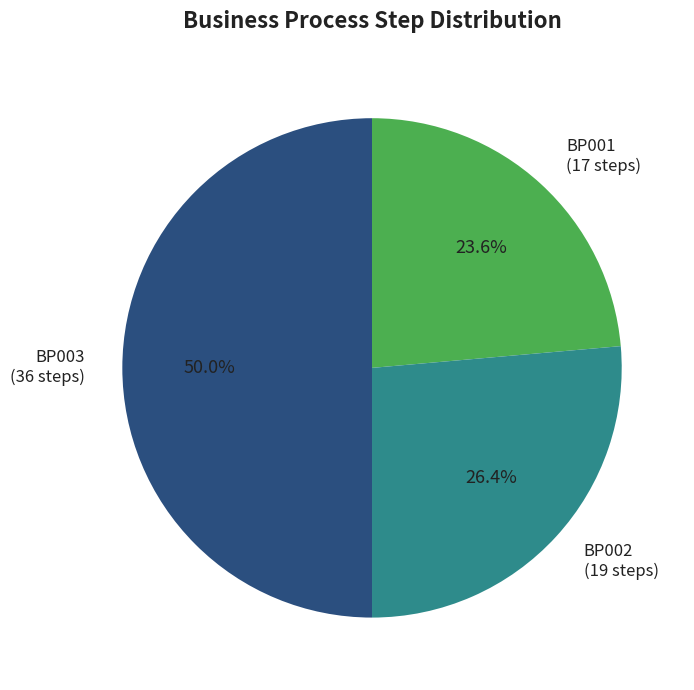

Is the sum of BP003 and BP001 greater than half?

Yes